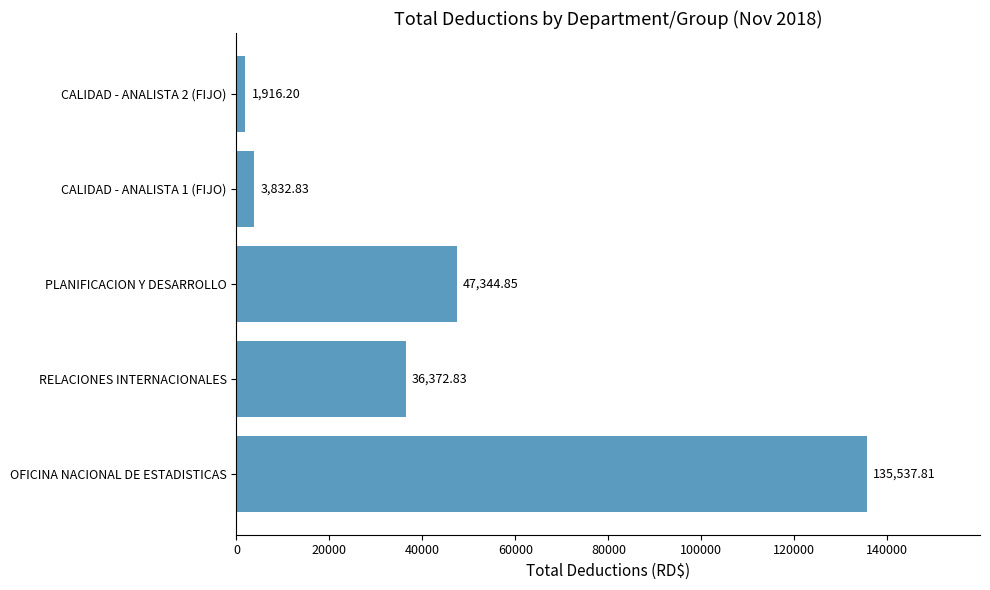

Between PLANIFICACION Y DESARROLLO and CALIDAD - ANALISTA 1 (FIJO), which is larger?

PLANIFICACION Y DESARROLLO